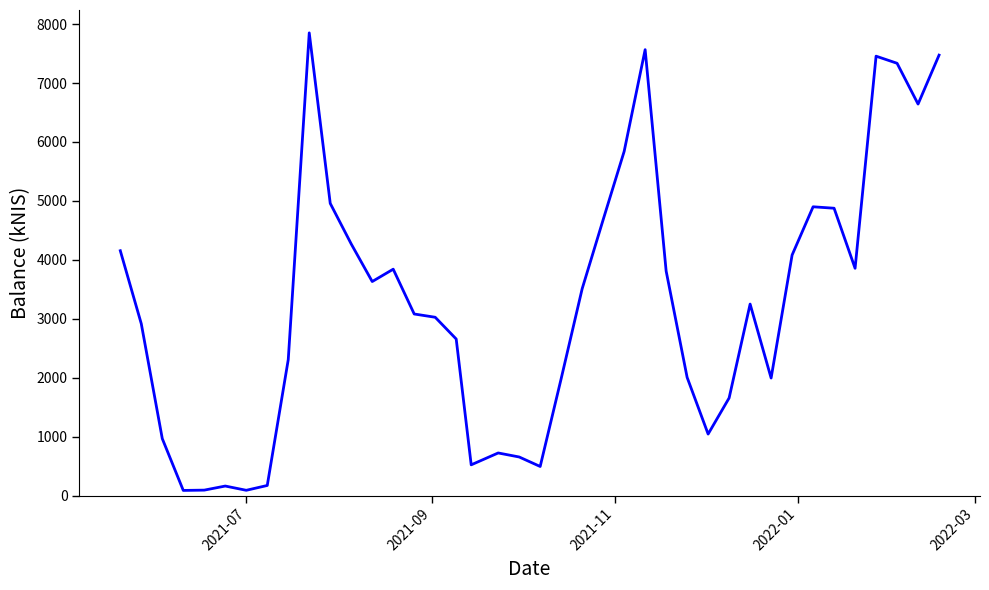

What is the greatest value displayed?

7851.1